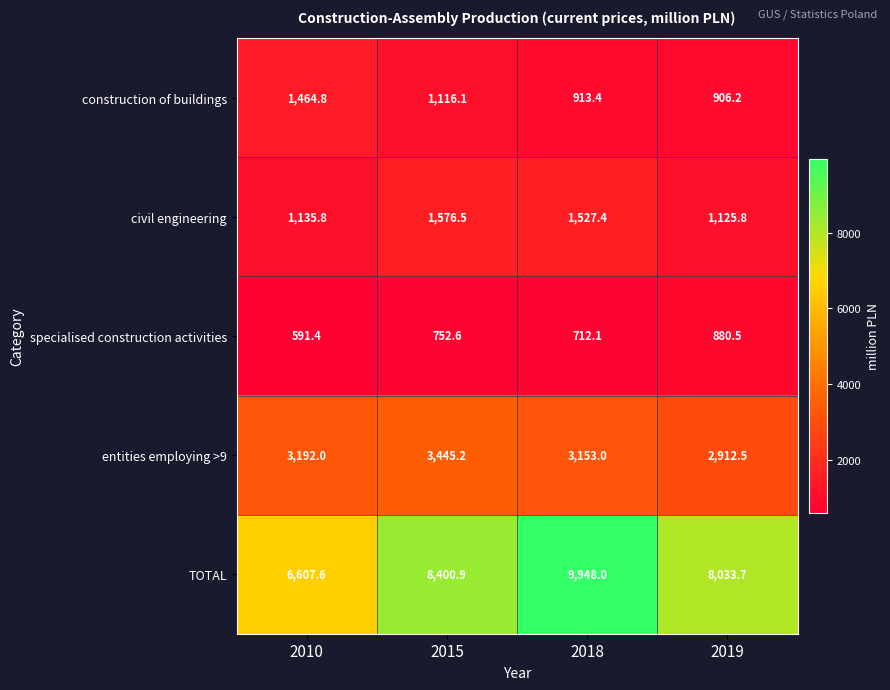

Reading right to left, list all the values displayed in this chart.

construction of buildings: 2019=906.2	2018=913.4	2015=1116.1	2010=1464.8
civil engineering: 2019=1125.8	2018=1527.4	2015=1576.5	2010=1135.8
specialised construction activities: 2019=880.5	2018=712.1	2015=752.6	2010=591.4
entities employing >9: 2019=2912.5	2018=3153.0	2015=3445.2	2010=3192.0
TOTAL: 2019=8033.7	2018=9948.0	2015=8400.9	2010=6607.6